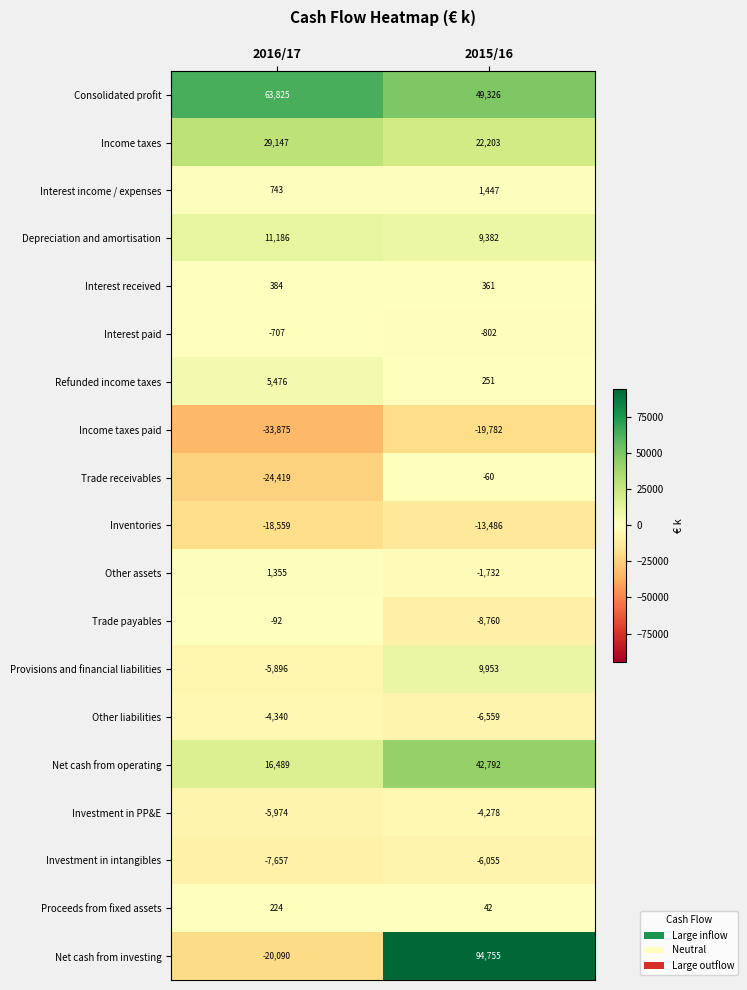

What is the minimum value shown in the chart?

-33875